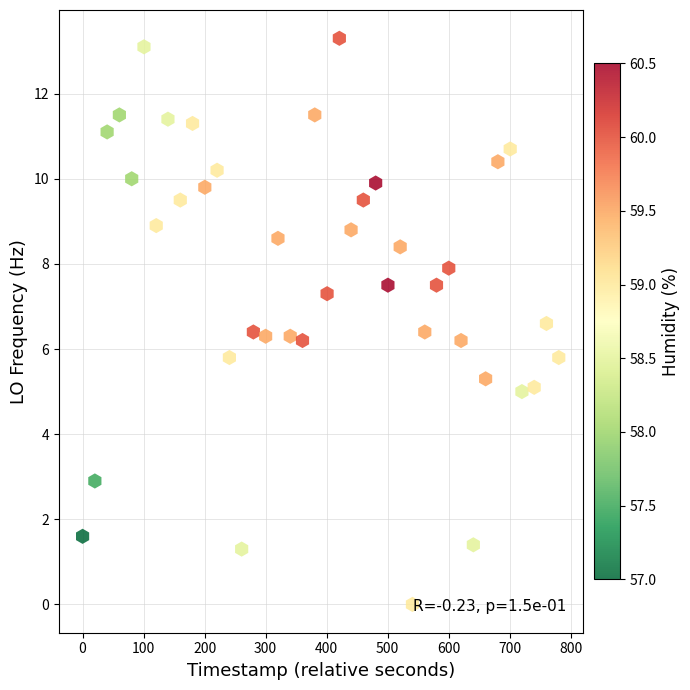

What is the range of X values (max minus min)?

780.4